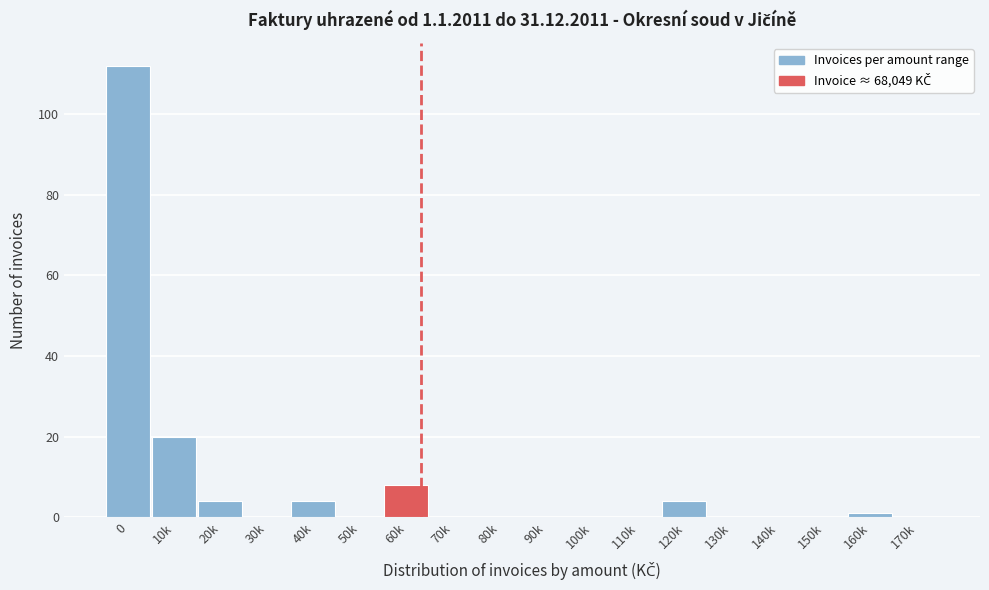

Reading left to right, list all the values displayed in this chart.

0=112	10k=20	20k=4	30k=0	40k=4	50k=0	60k=8	70k=0	80k=0	90k=0	100k=0	110k=0	120k=4	130k=0	140k=0	150k=0	160k=1	170k=0